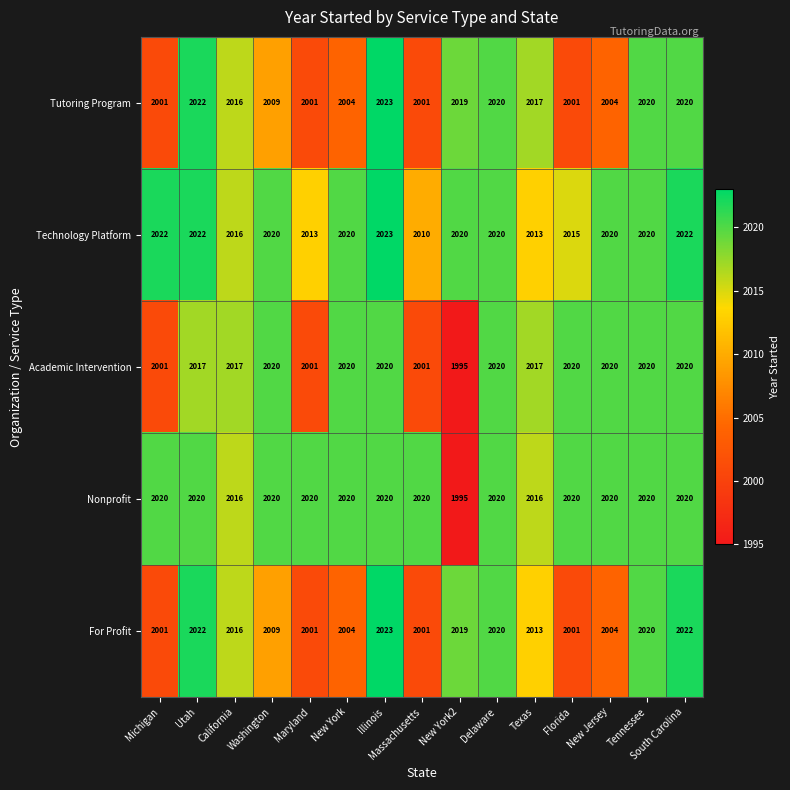

What is the approximate value of Tutoring Program at California?

2016